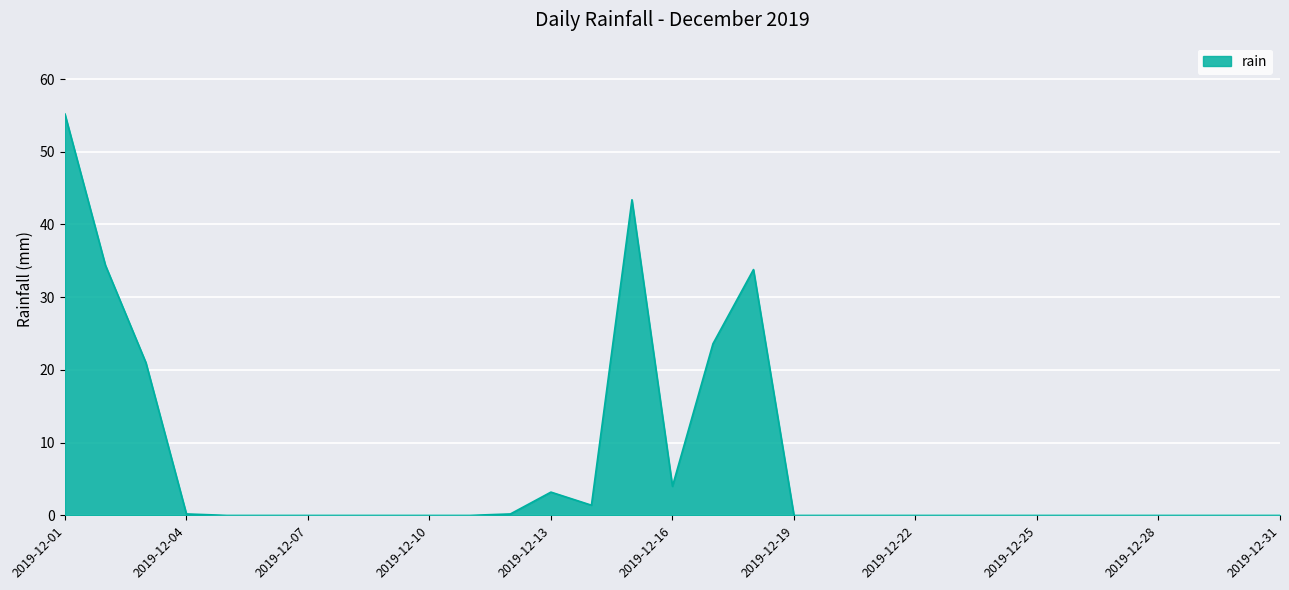

What is the difference between the maximum and minimum values?

55.2